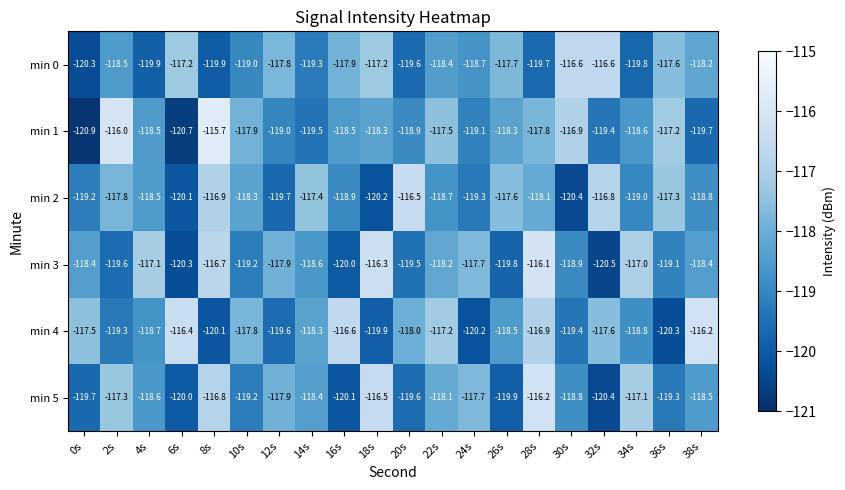

What is the highest value of the min 4 series?

-116.2